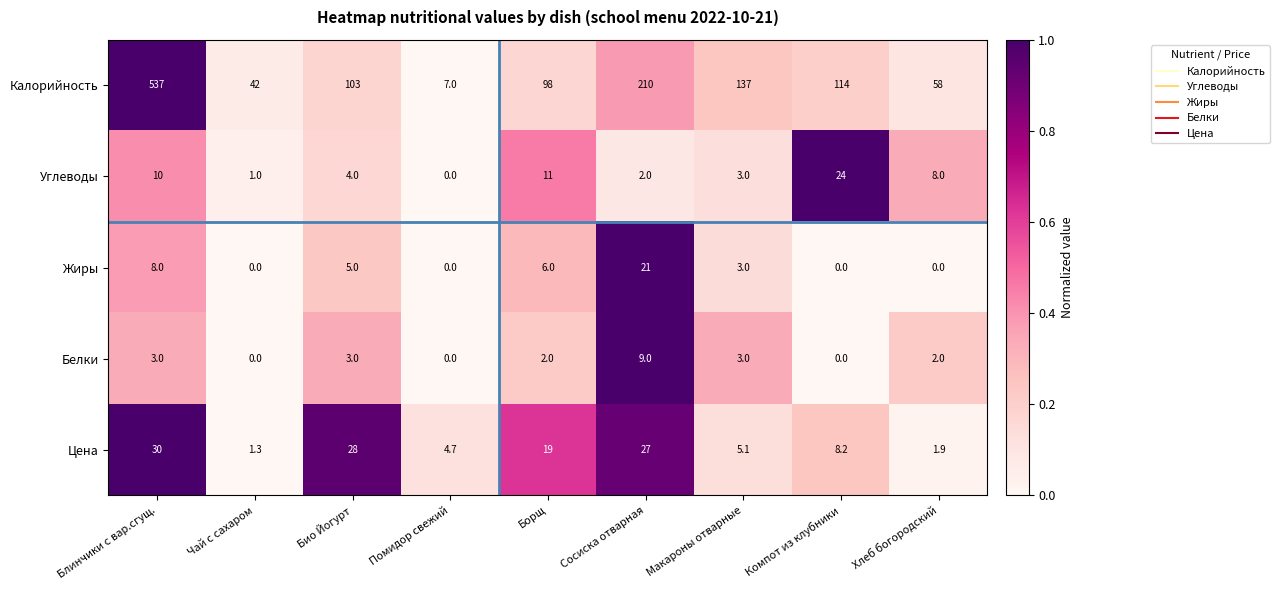

The Белки series shows 1.4 at Блинчики с вар.сгущ.. True or false?

False